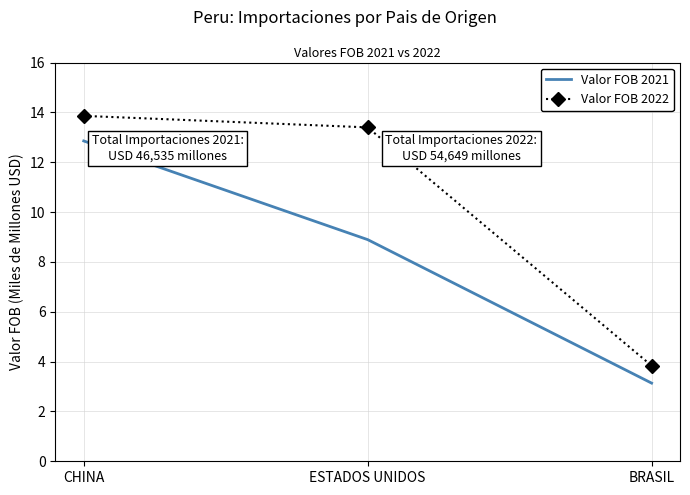

At which category does the chart reach its peak across all series?

CHINA